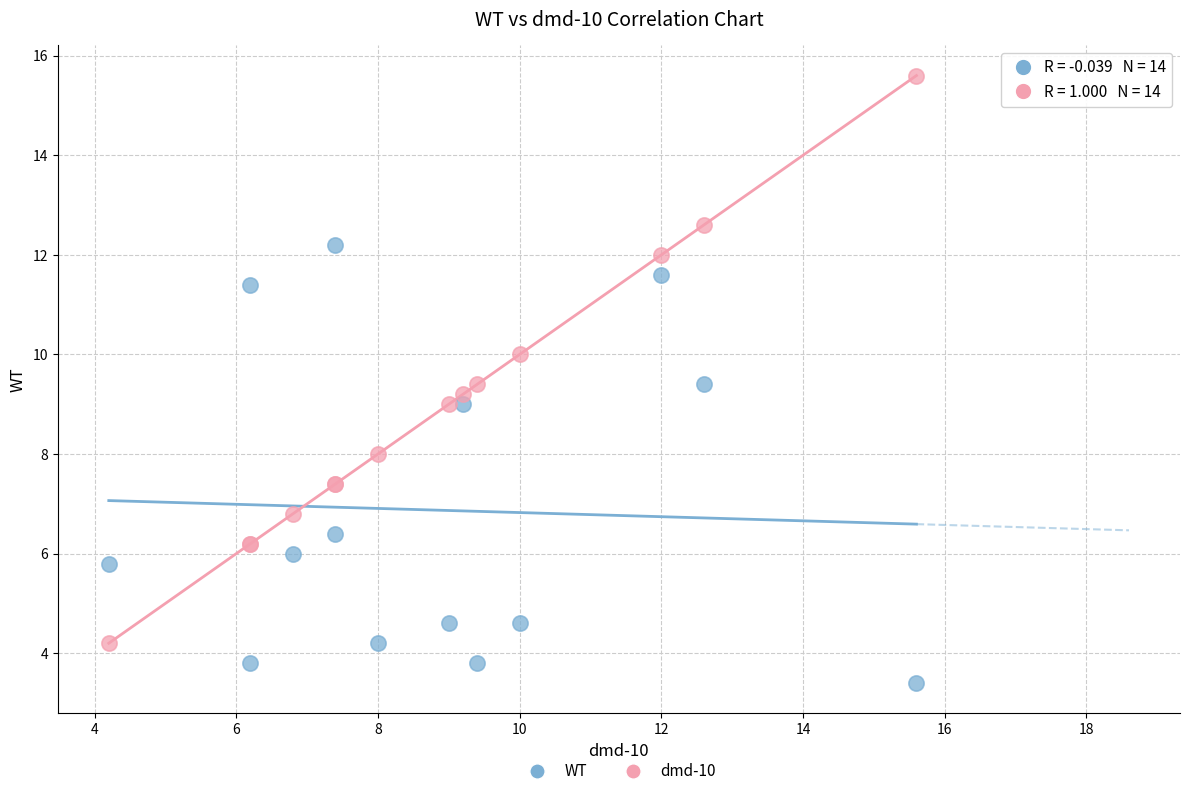

Which series reaches the minimum Y coordinate?

WT